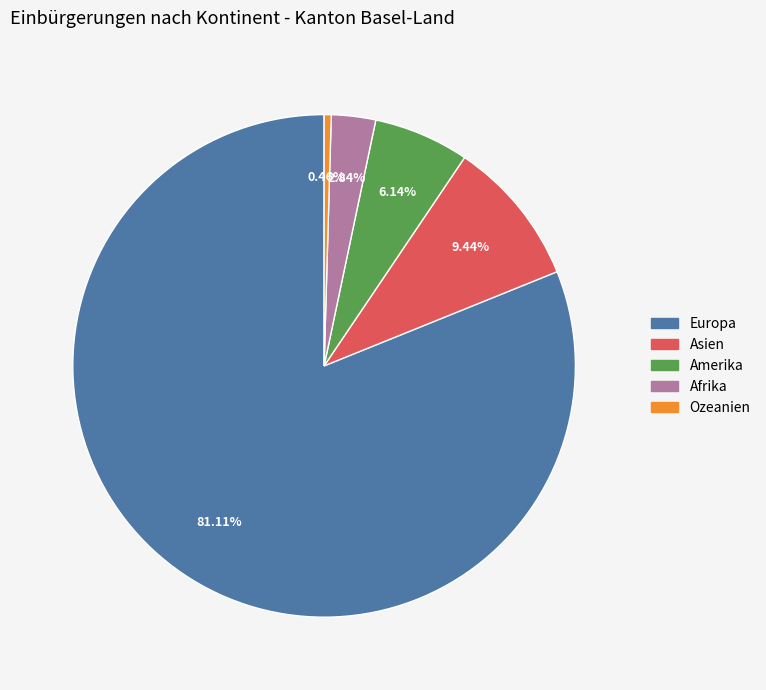

Does any single category account for the majority?

Yes